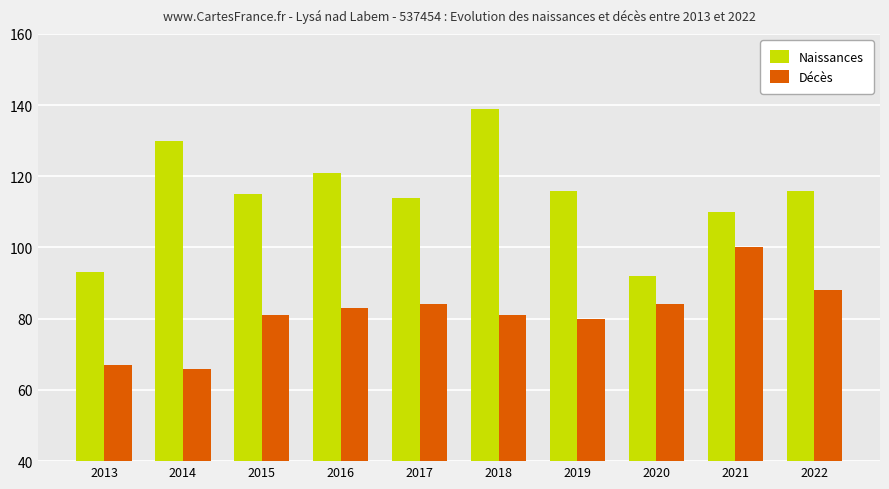

What is the lowest value of the Naissances series?

92